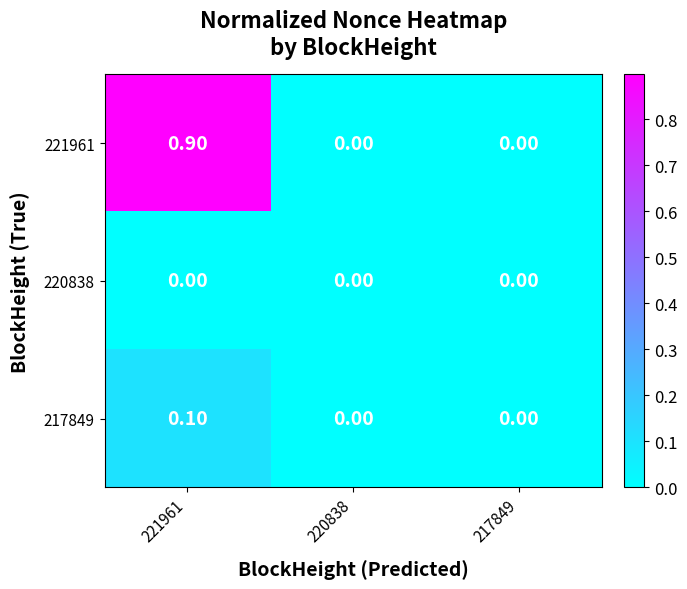

What is the difference between the 221961 values at 220838 and 221961?

0.9